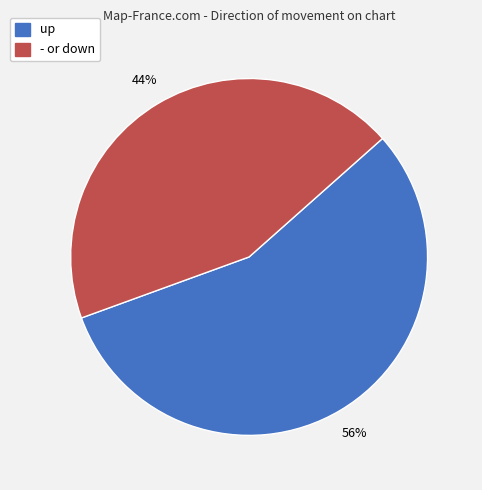

To the nearest percent, what is the difference between the largest and smallest slice percentages?

12%